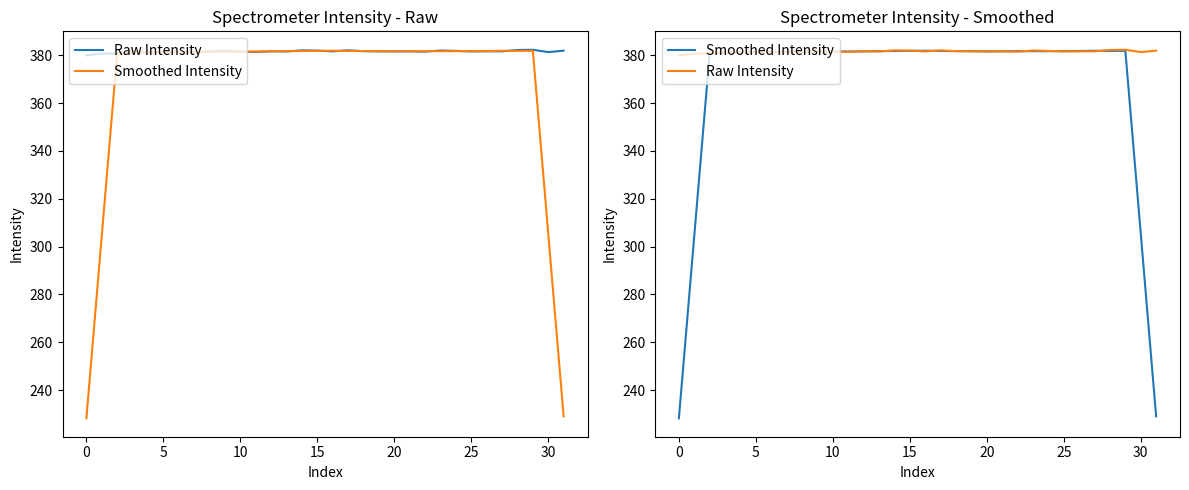

What is the difference between the maximum and minimum values in the Smoothed Intensity series?

153.6